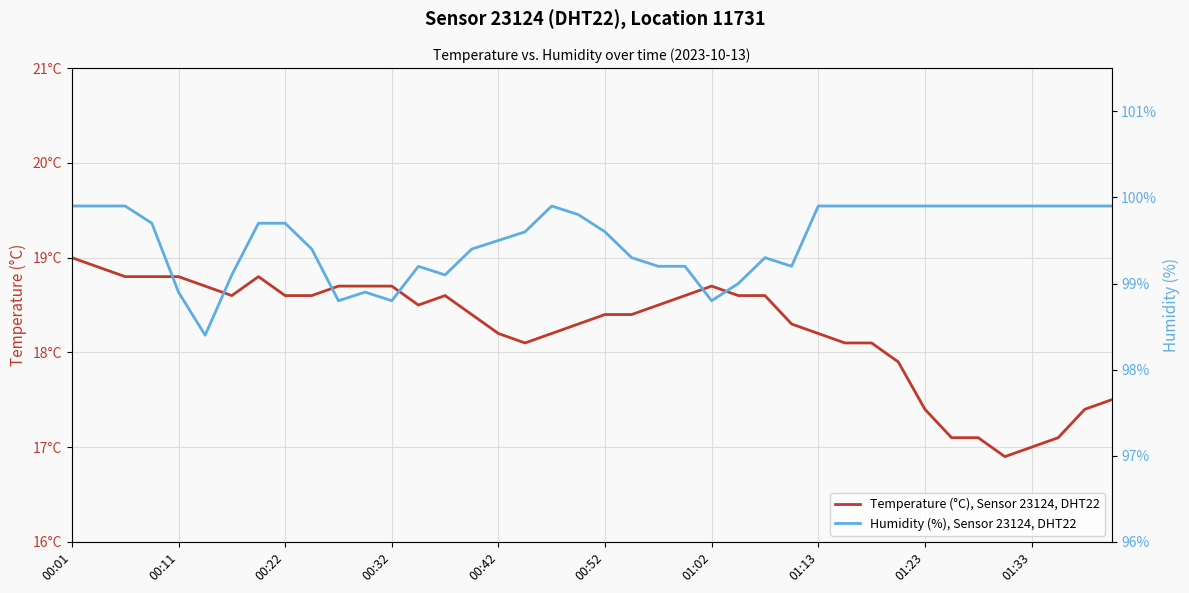

Which category has the highest value across all series?

00:01